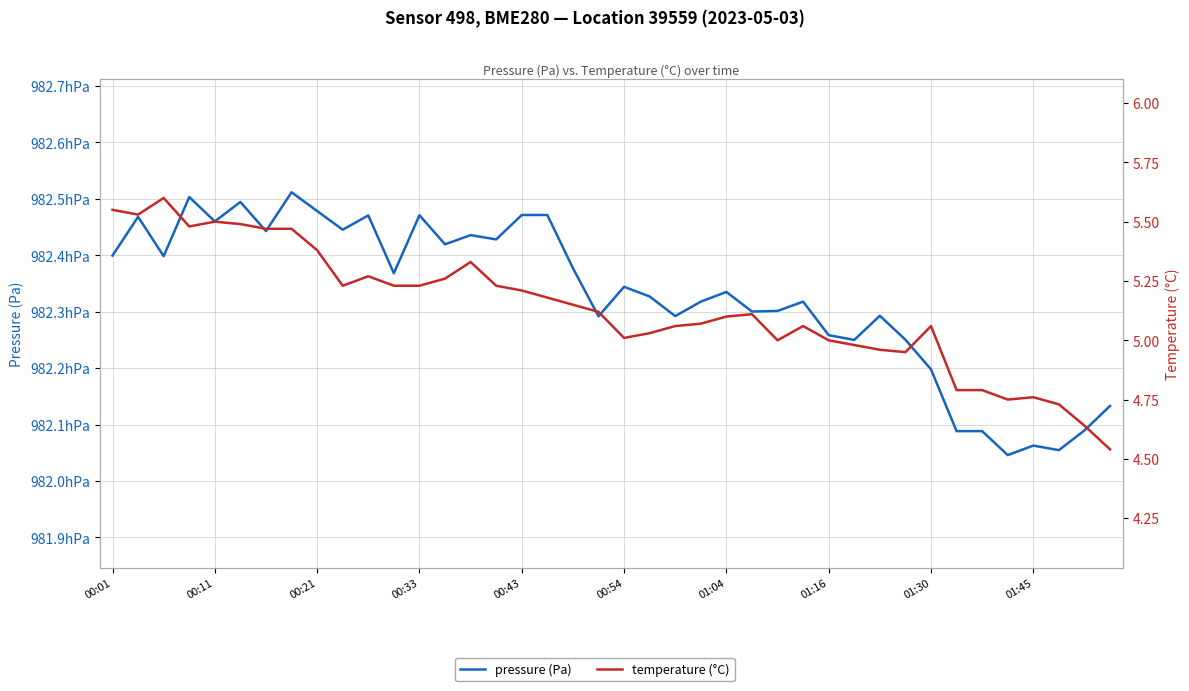

What is the difference between the maximum and minimum values in the pressure (Pa) series?

46.6